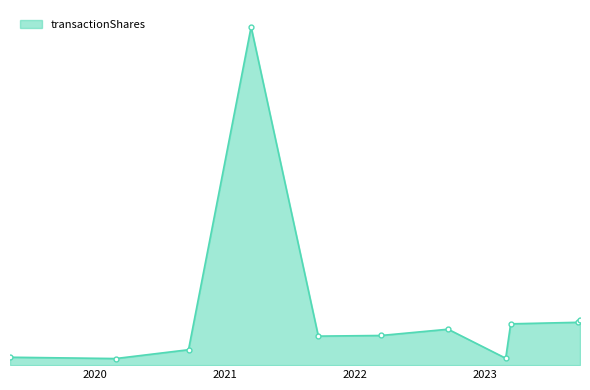

What is the value of the 6th point from the left?

22500